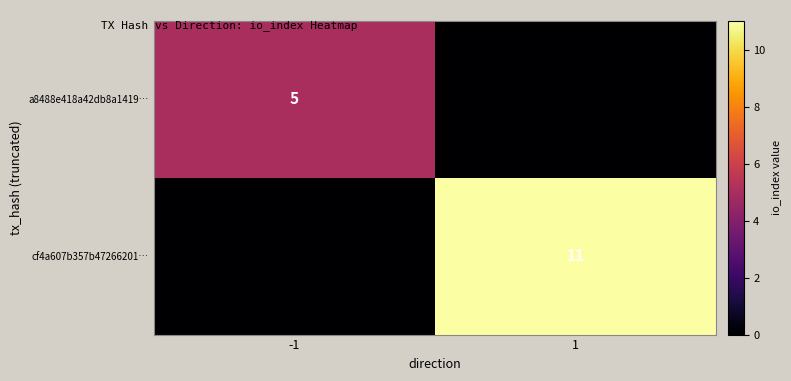

What is the spread (max minus min) of values at -1?

5